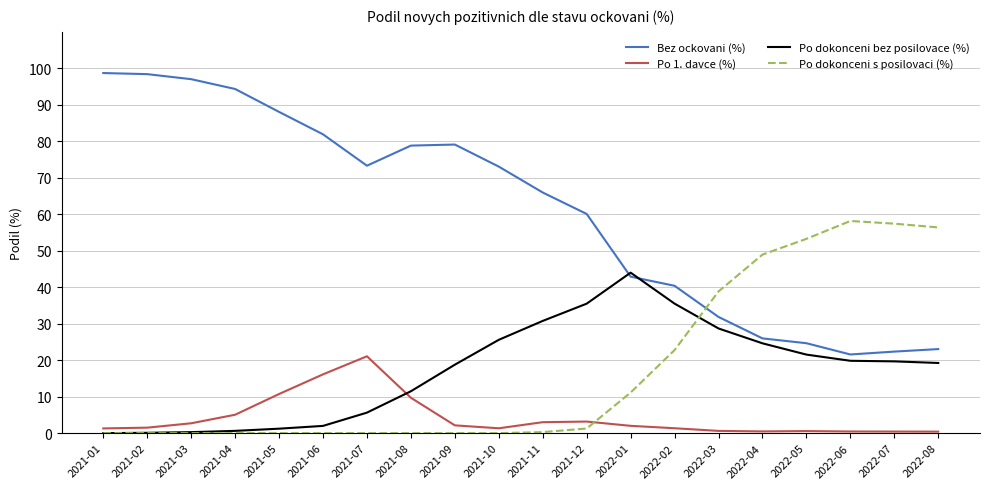

What is the highest value of the Po dokonceni bez posilovace (%) series?

44.0